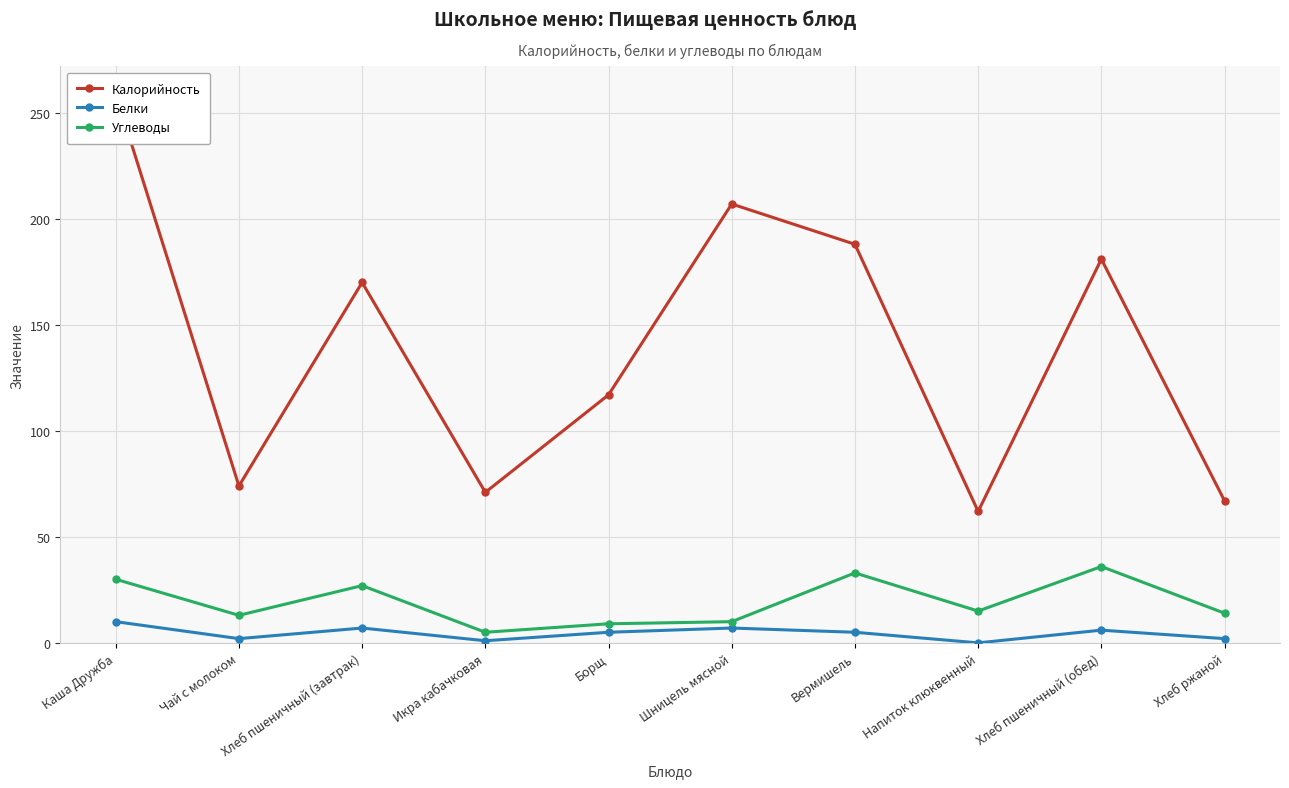

What is the difference between the highest and lowest values at Чай с молоком?

72